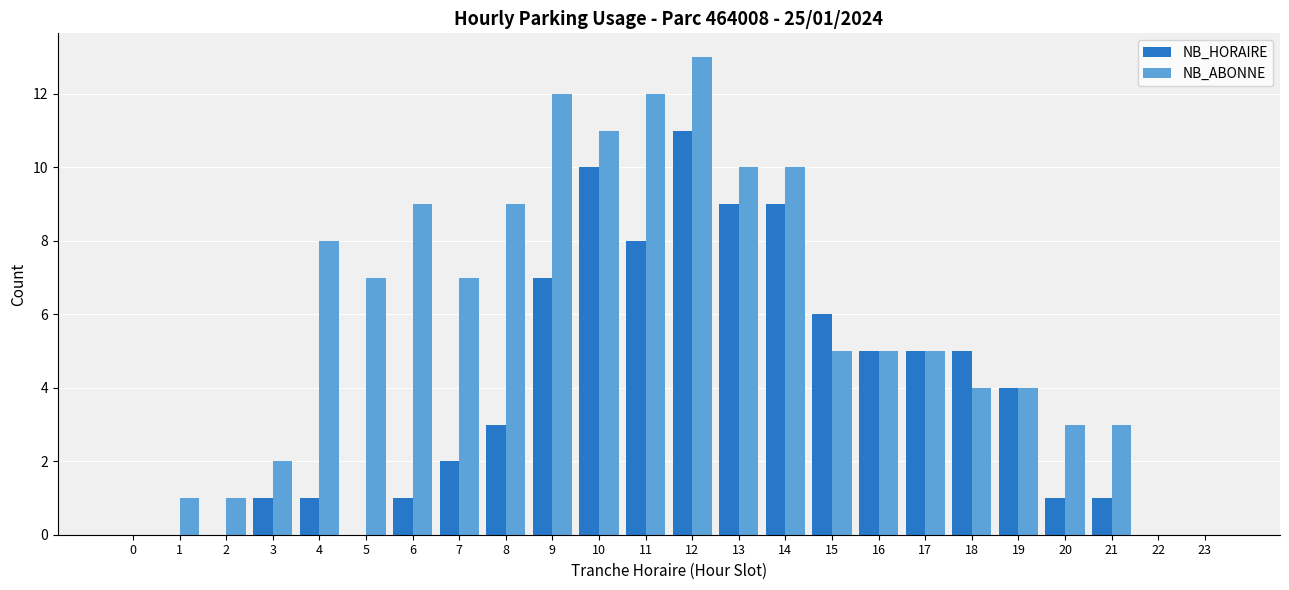

Is the value of NB_HORAIRE at 12 greater than the value of NB_ABONNE at 16?

Yes